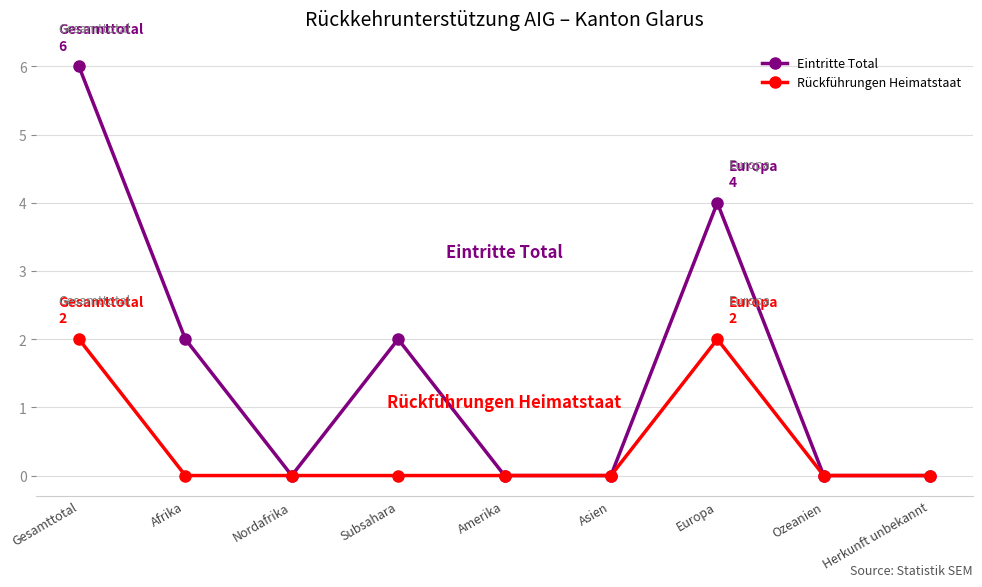

Rank the series by their average value, from highest to lowest.

Eintritte Total, Rückführungen Heimatstaat